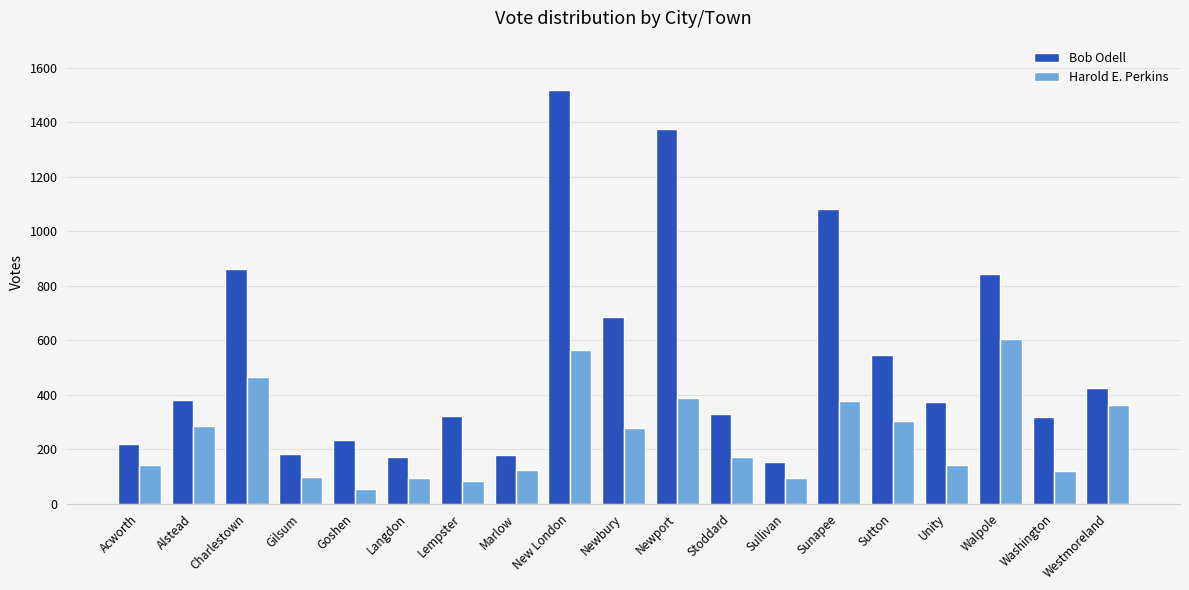

What is the total value across all series at Alstead?

663